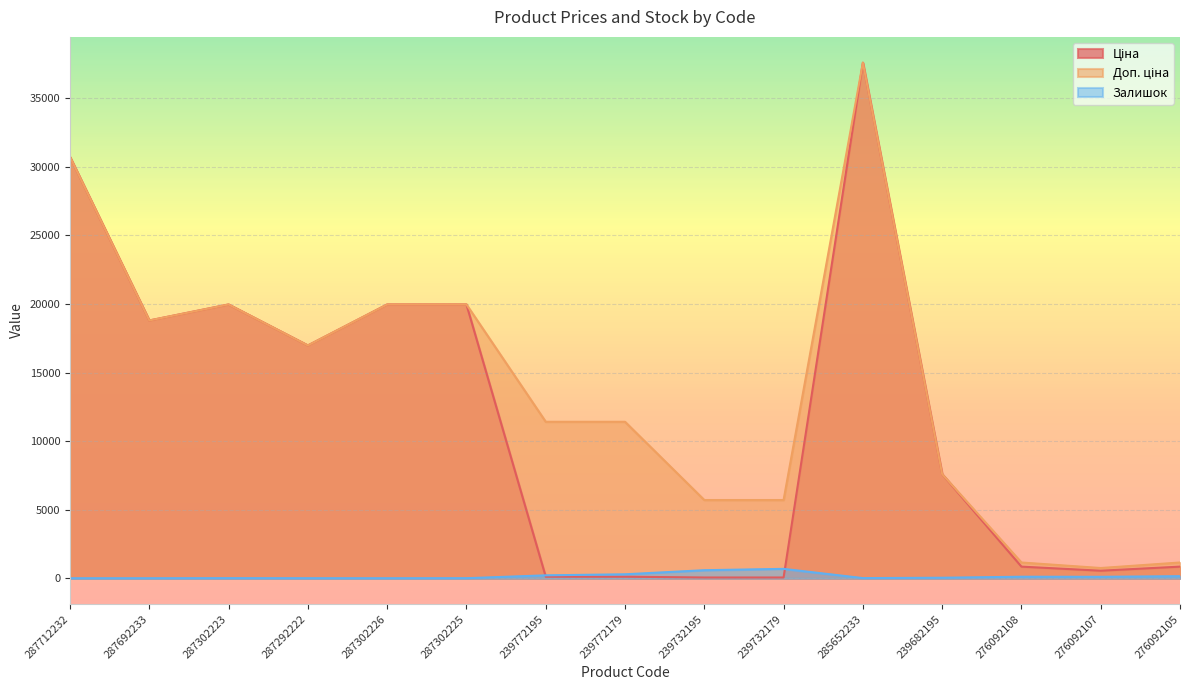

How many distinct data groups are displayed?

3